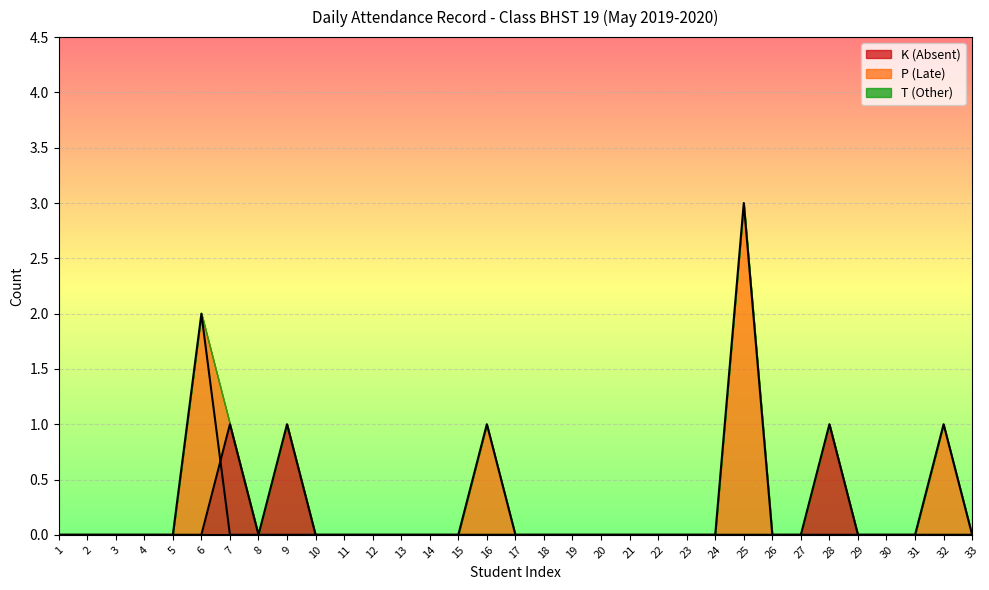

At which category is the sum across all series the highest?

25